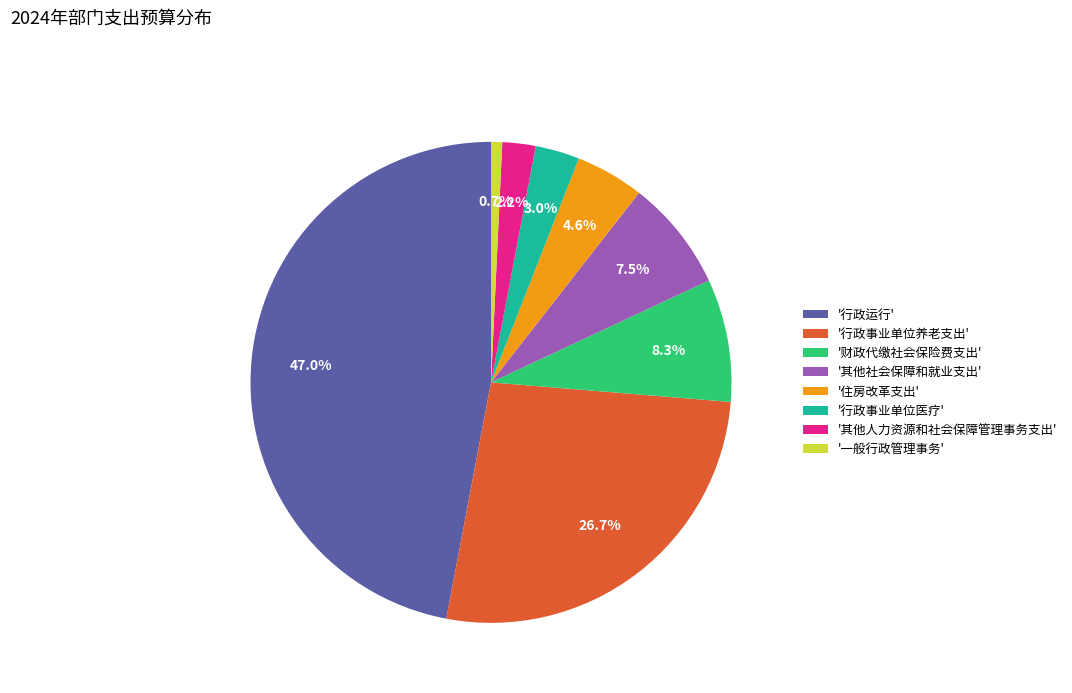

Rank the categories by value from lowest to highest.

'一般行政管理事务', '其他人力资源和社会保障管理事务支出', '行政事业单位医疗', '住房改革支出', '其他社会保障和就业支出', '财政代缴社会保险费支出', '行政事业单位养老支出', '行政运行'